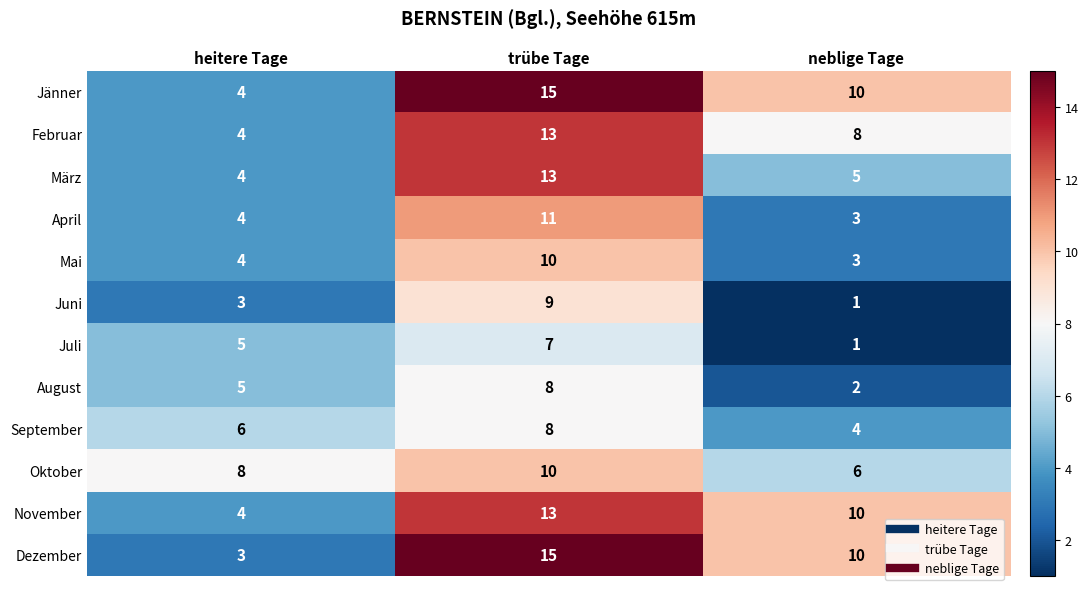

What is the difference between the second highest and minimum values in the November series?

6